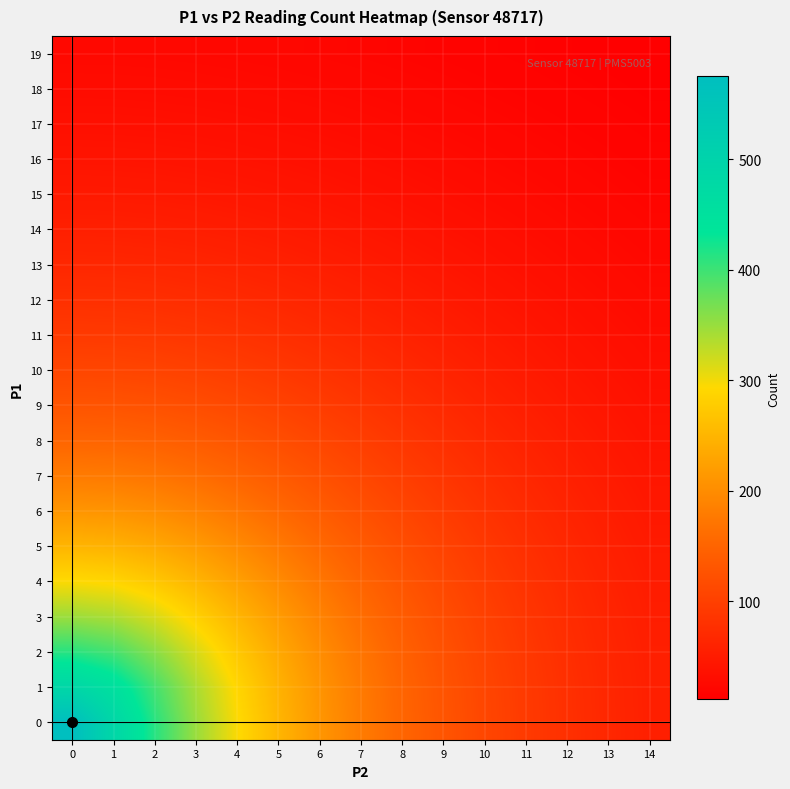

Rank the series at 11 from lowest to highest value.

19, 18, 17, 16, 15, 14, 13, 12, 11, 10, 9, 8, 7, 6, 5, 4, 3, 2, 1, 0